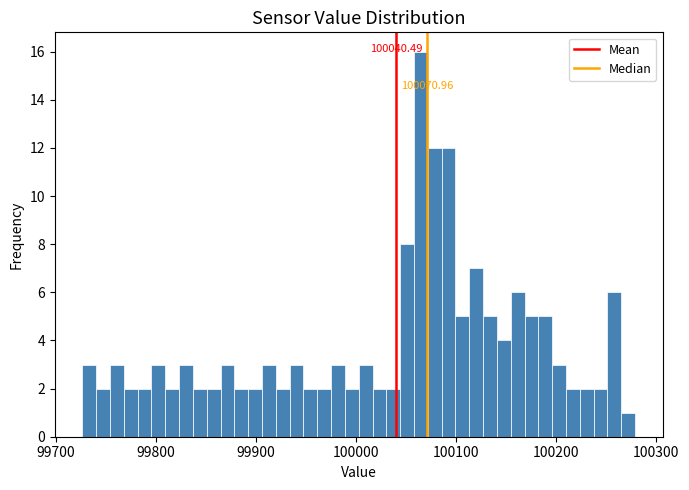

Read against the x-axis, roughly where is the centre of the tallest bar?

100060